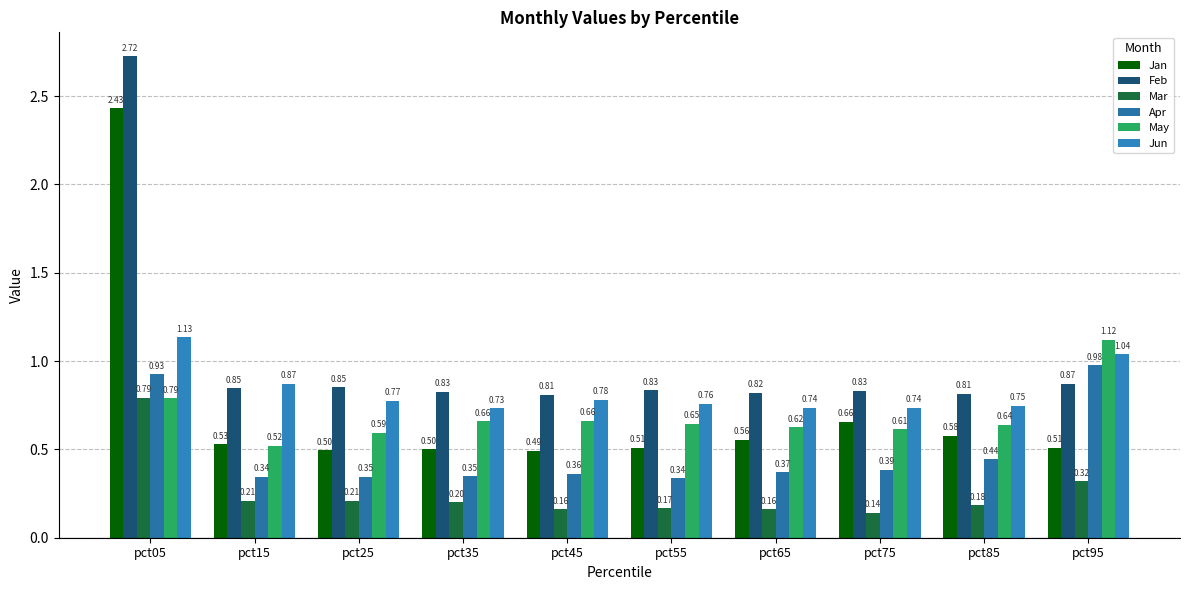

What is the total value across all series at pct55?

3.2